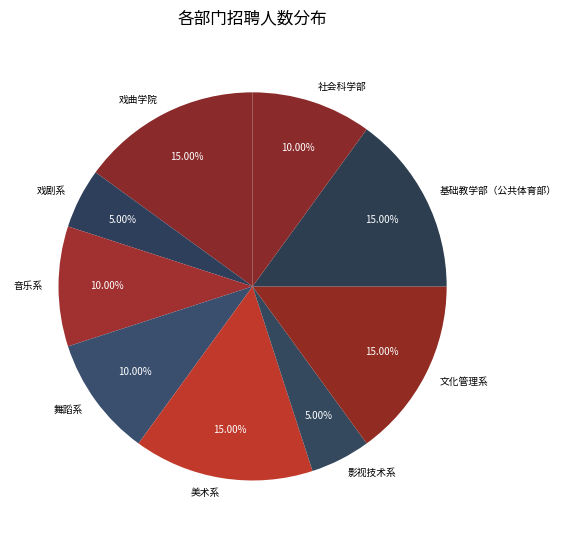

Combined, what portion of the pie is 社会科学部 and 文化管理系?

25.0%